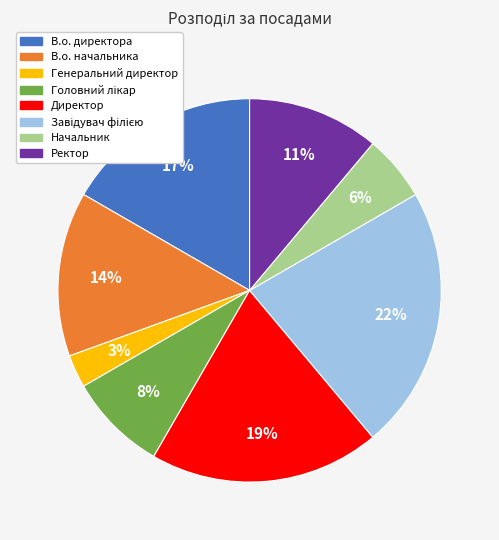

Is it true that В.о. директора is 17% of the pie?

True